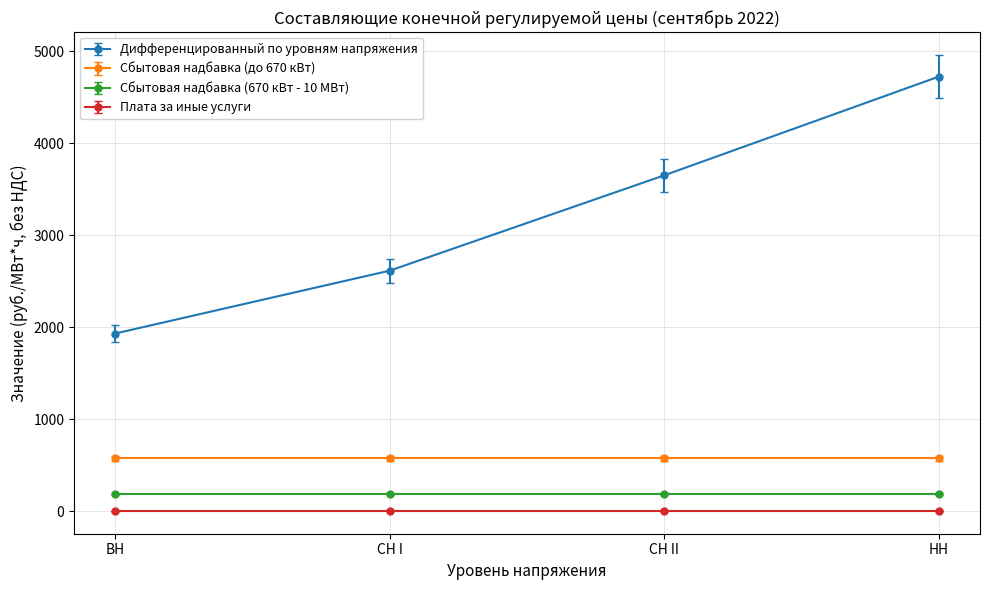

How many categories are shown in the chart?

4